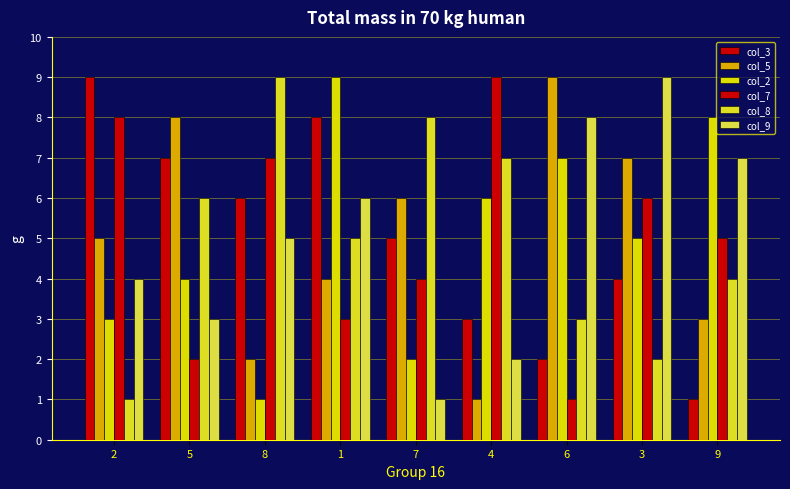

What is the label of the 4th bar from the left?

1